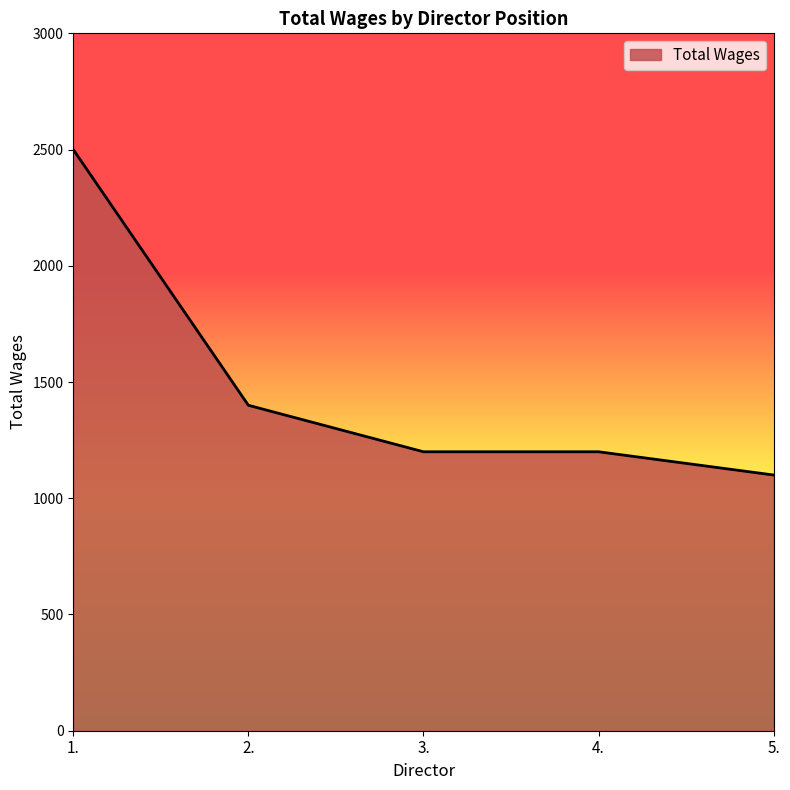

What is the average value?

1480